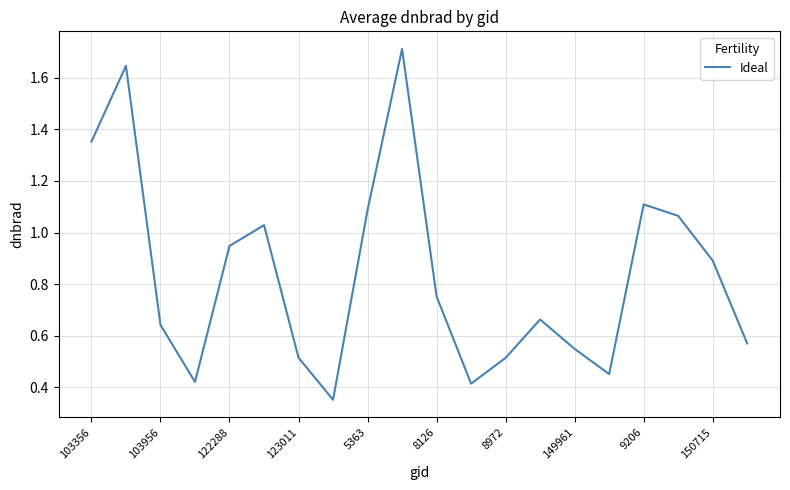

Does the chart have visible grid lines?

Yes